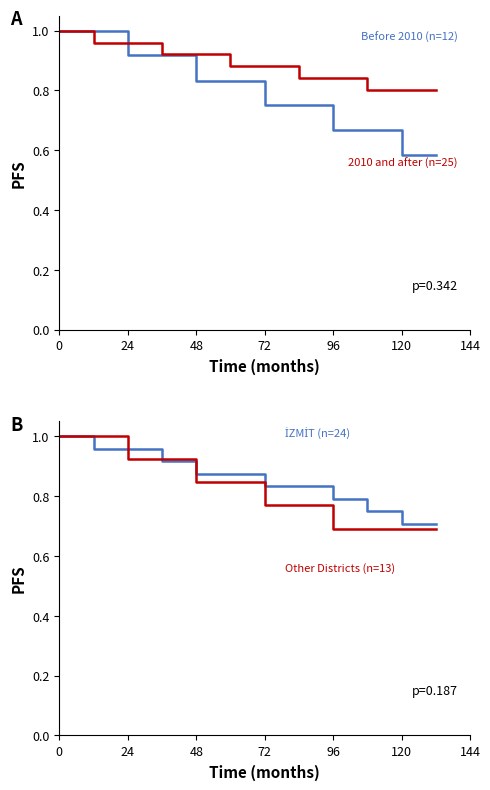

Which series has the largest total across all categories?

2010 and after (n=25)